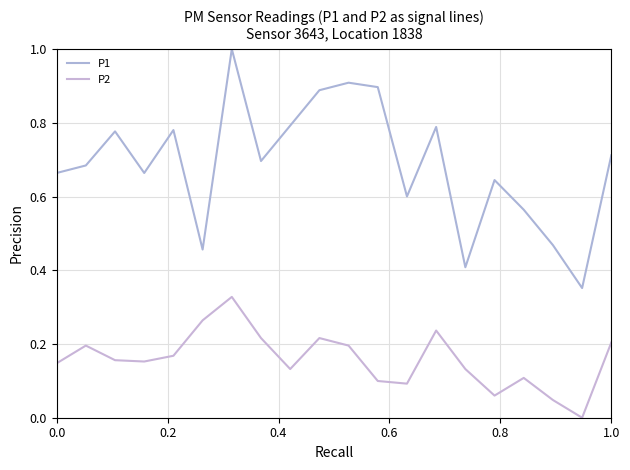

Is this an area chart (filled region under the line)?

No